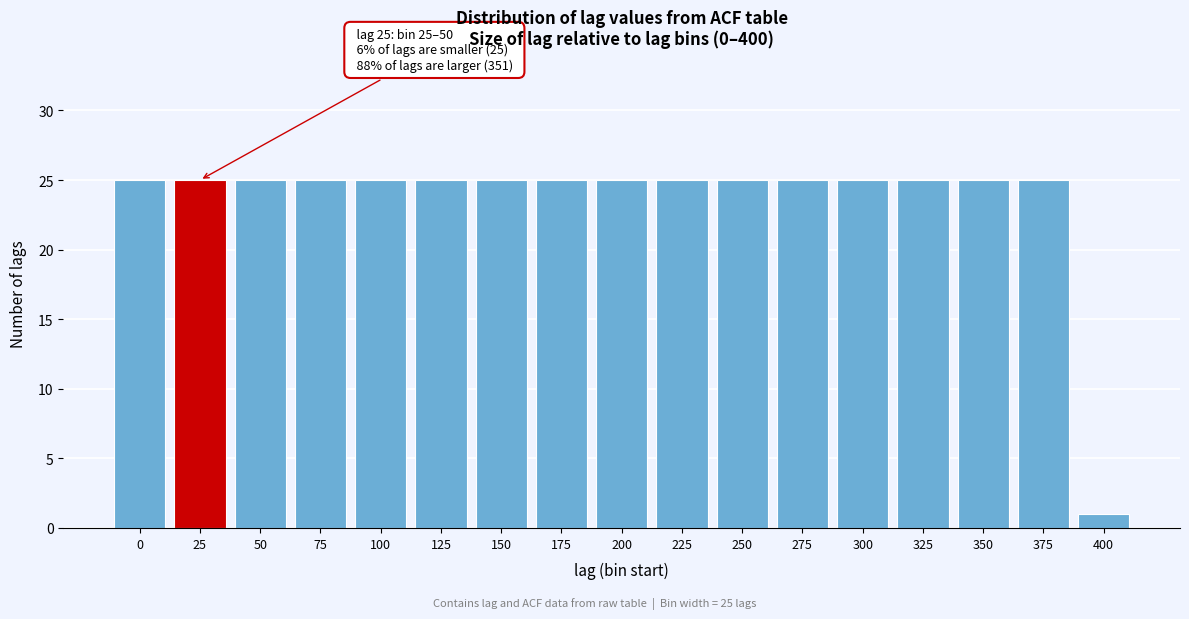

Reading right to left, list all the values displayed in this chart.

1	25	25	25	25	25	25	25	25	25	25	25	25	25	25	25	25